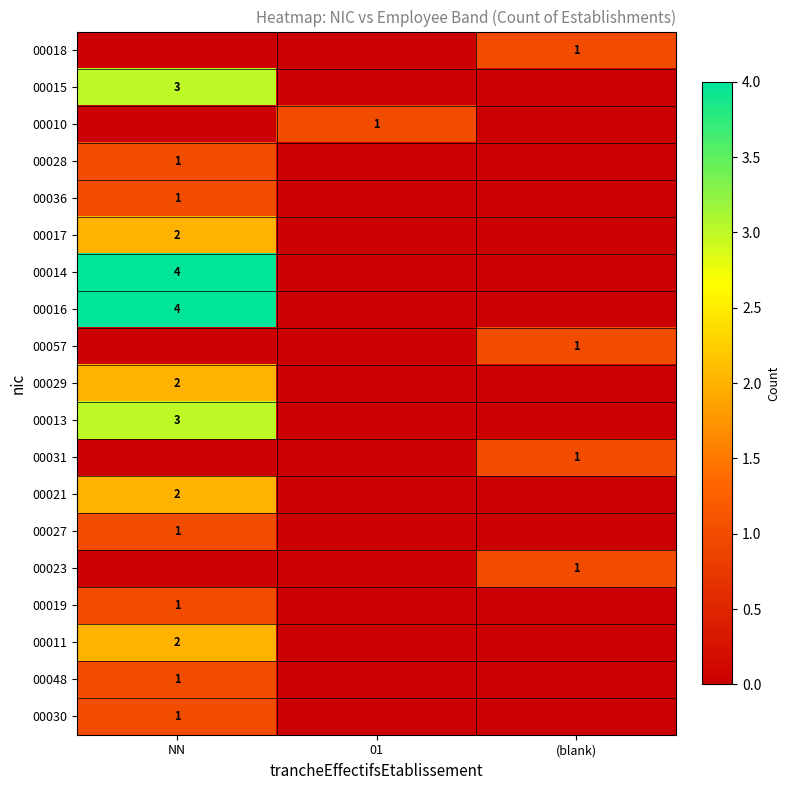

Between NN and 01, which series saw the biggest shift?

00014